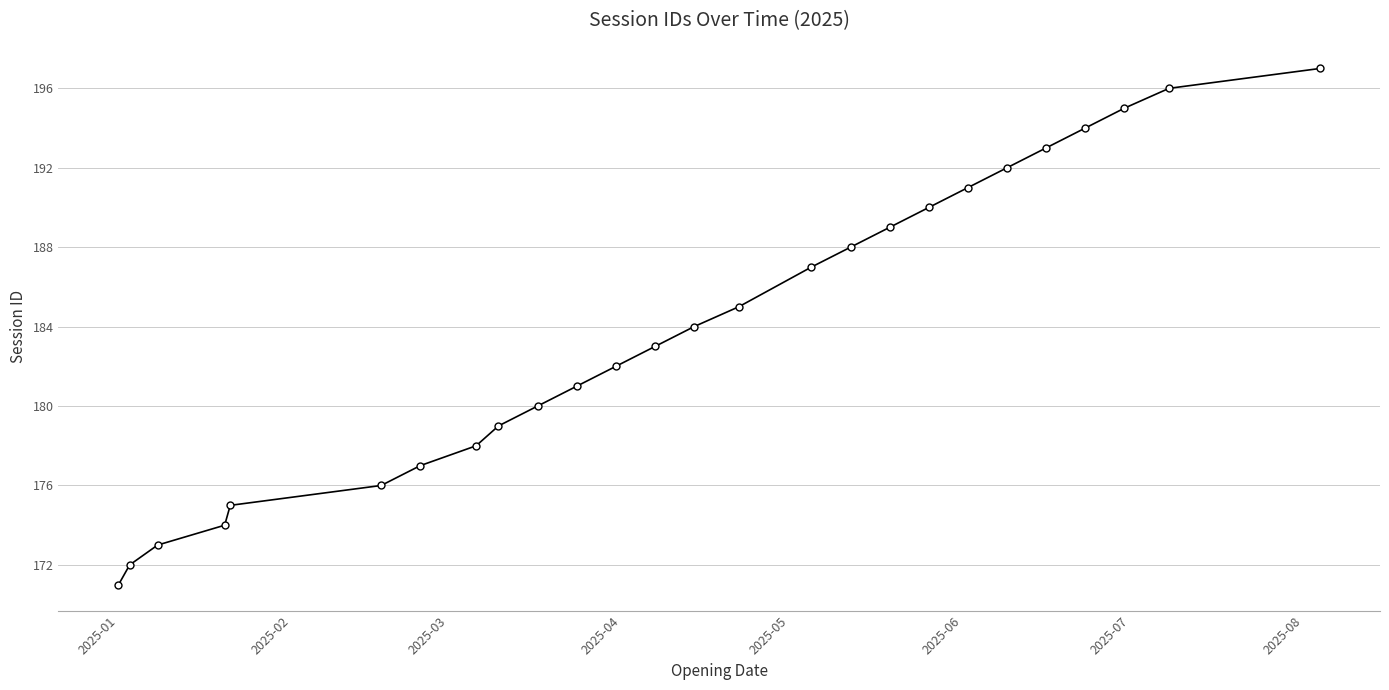

What is the value of the 1st point from the left?

171